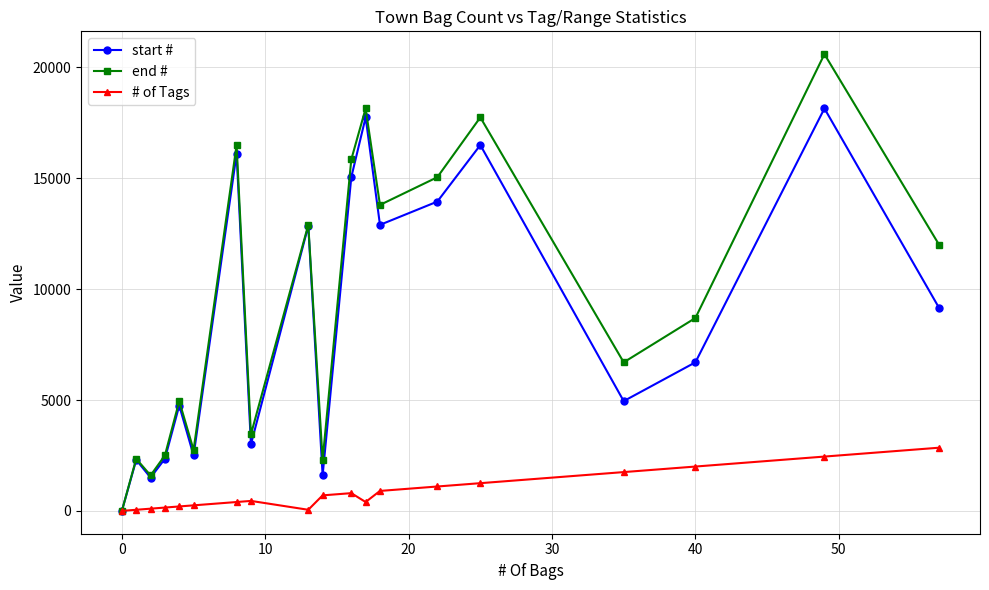

What is the maximum value shown in the chart?

20600